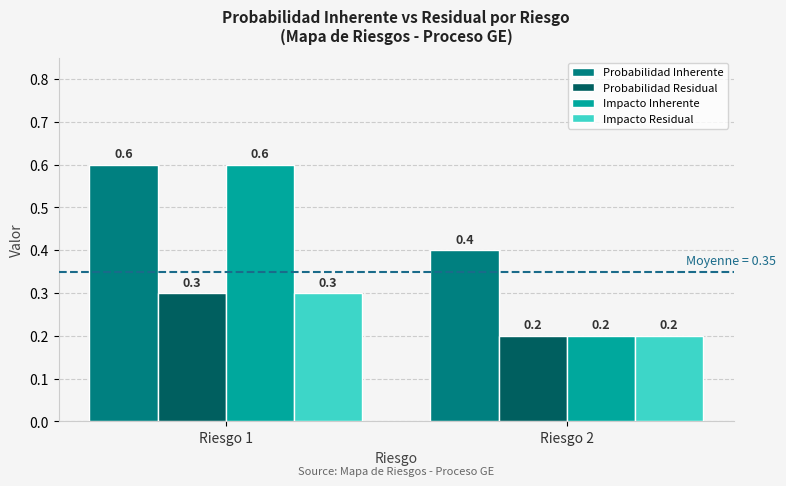

Rank the categories by Probabilidad Inherente value from lowest to highest.

Riesgo 2, Riesgo 1